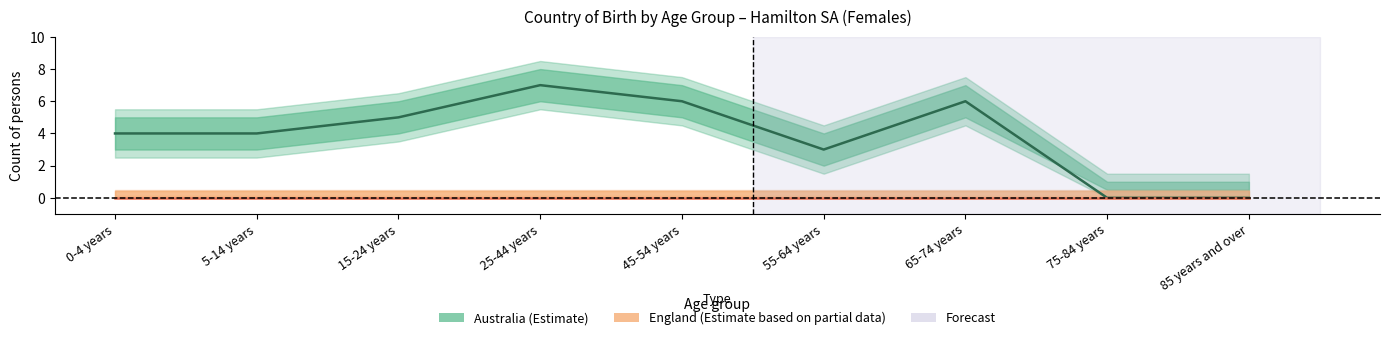

The value of England (females) at 0-4 years is 0. True or false?

True